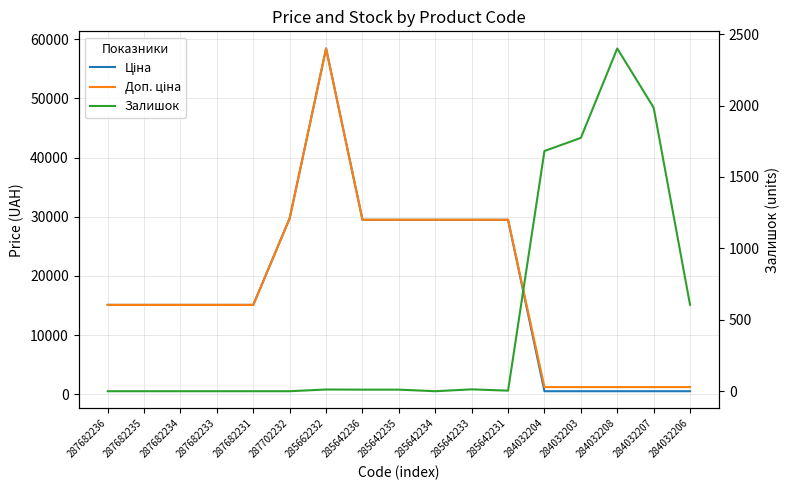

How many data points in Ціна are above 15120?

7